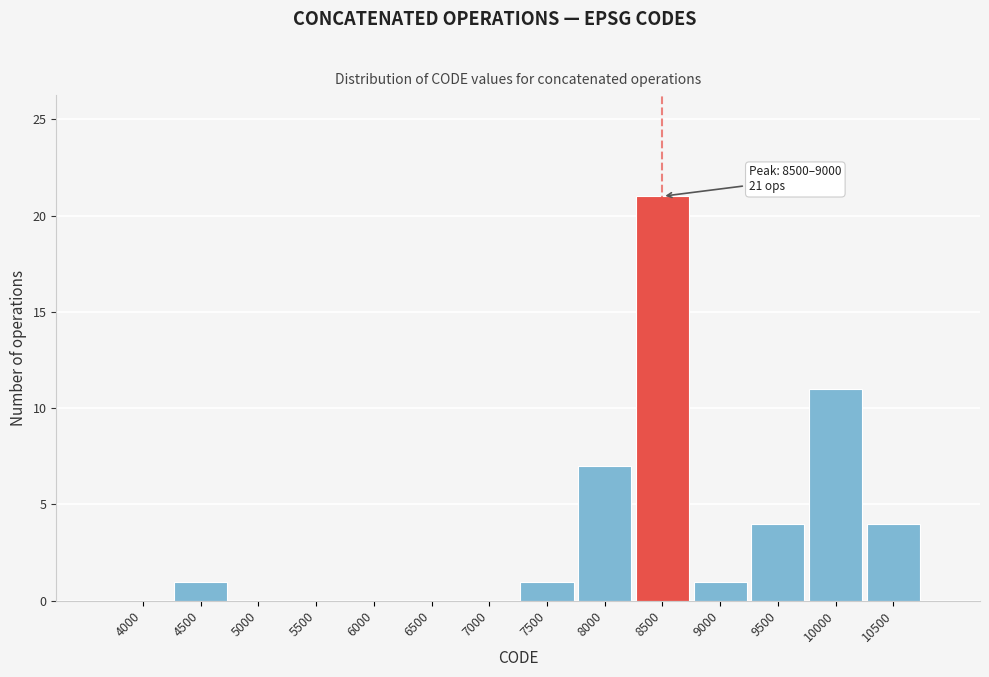

Reading right to left, what are all the values shown in this chart?

10500=4	10000=11	9500=4	9000=1	8500=21	8000=7	7500=1	7000=0	6500=0	6000=0	5500=0	5000=0	4500=1	4000=0